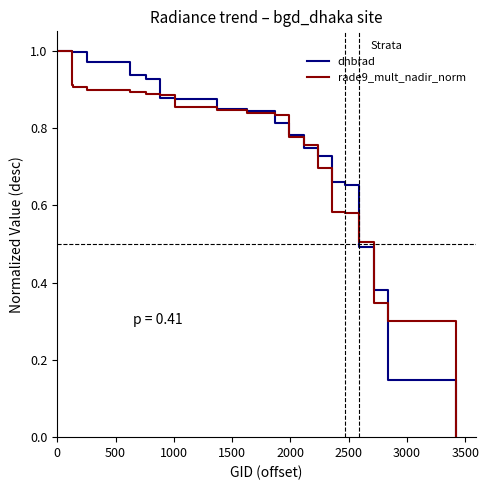

What are all the series names shown in the legend?

dnbrad, rade9_mult_nadir_norm